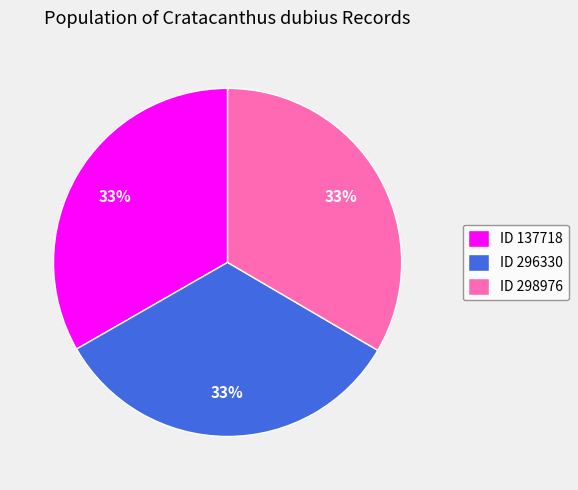

Is there any slice that represents more than half of the pie?

No